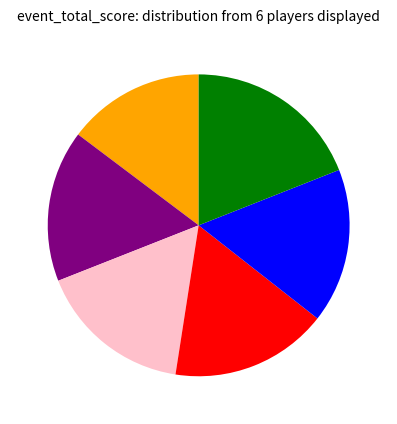

How many slices are in this pie chart?

6